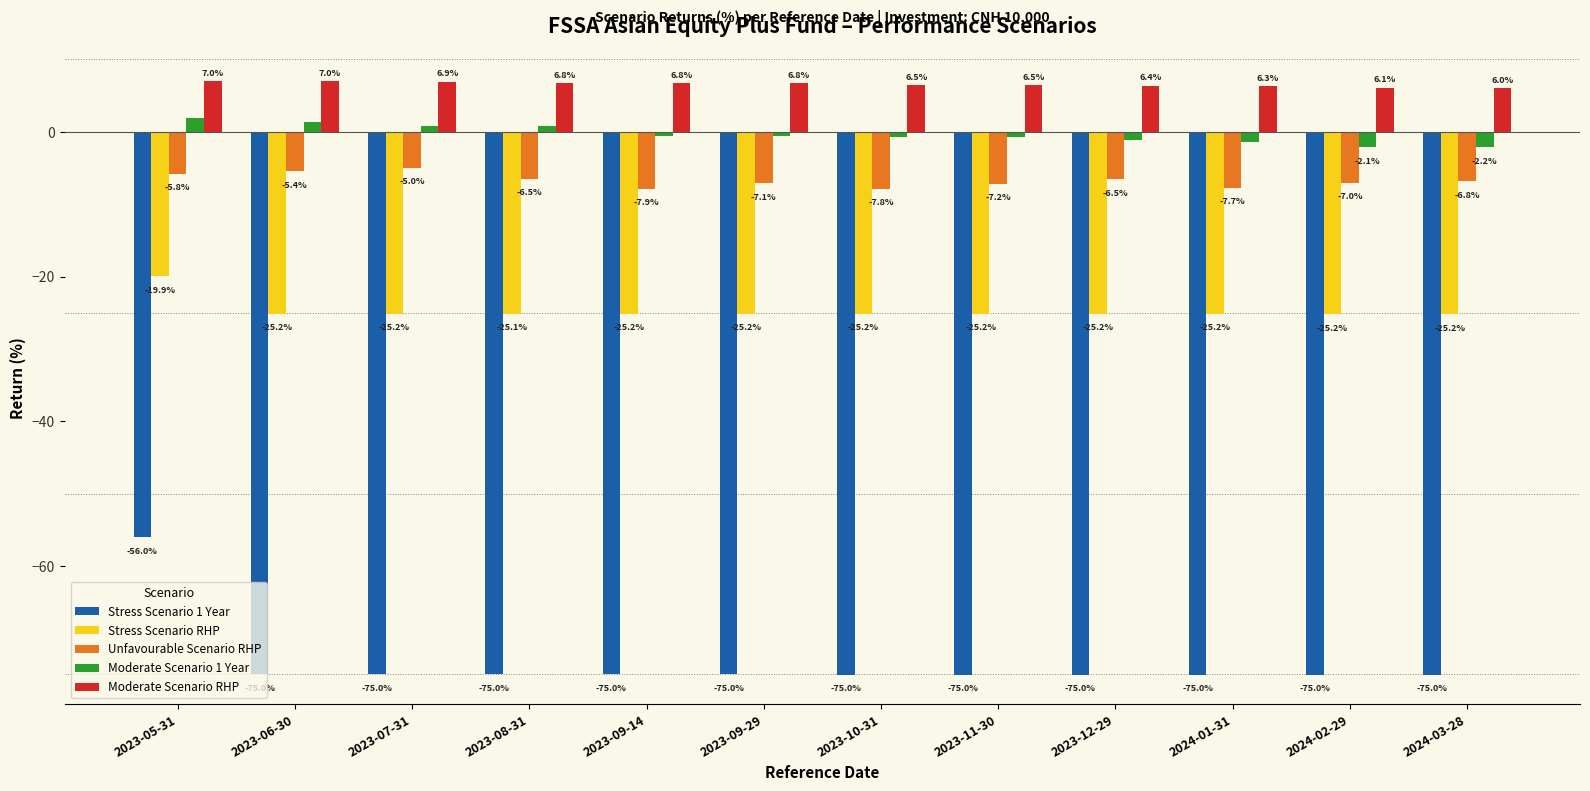

What is the value of the Stress Scenario RHP bar at the 9th from the left?

-25.2